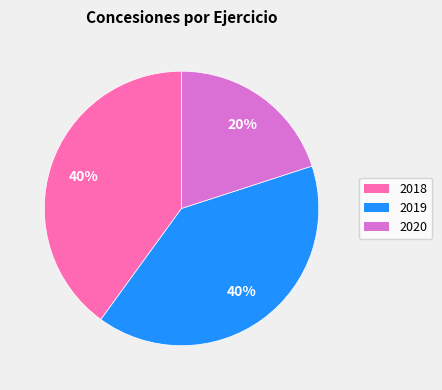

What is the smallest slice in the pie chart?

2020